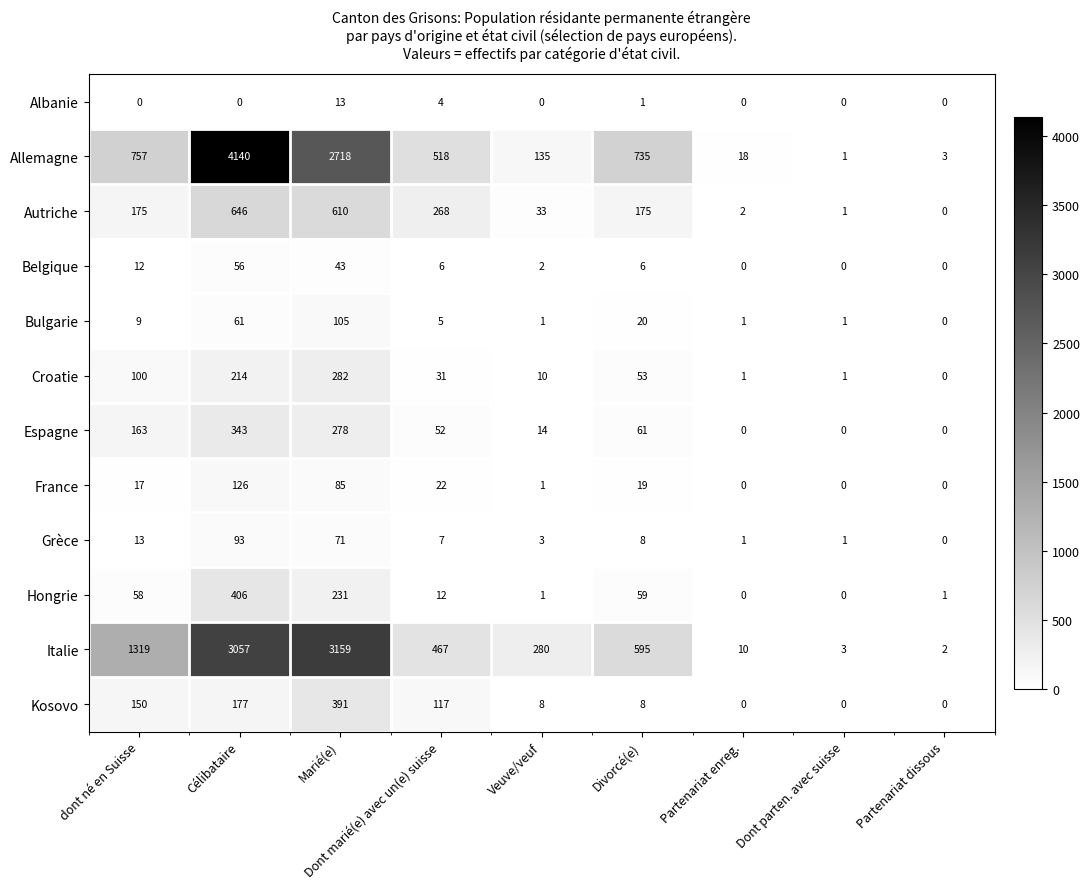

Rank the series by their maximum value, from highest to lowest.

Allemagne, Italie, Autriche, Hongrie, Kosovo, Espagne, Croatie, France, Bulgarie, Grèce, Belgique, Albanie